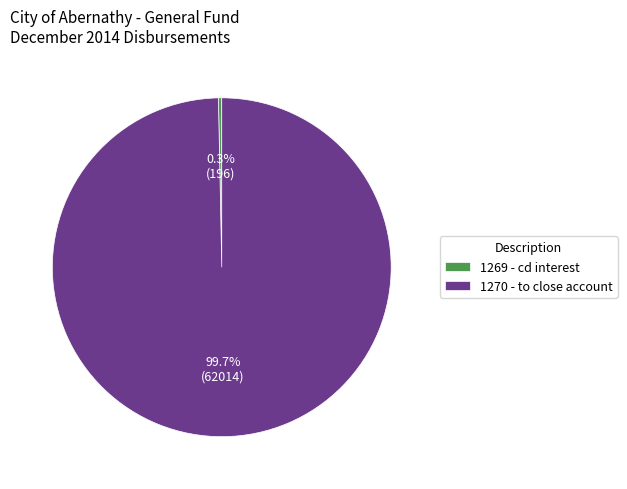

Is there a majority slice in this chart?

Yes